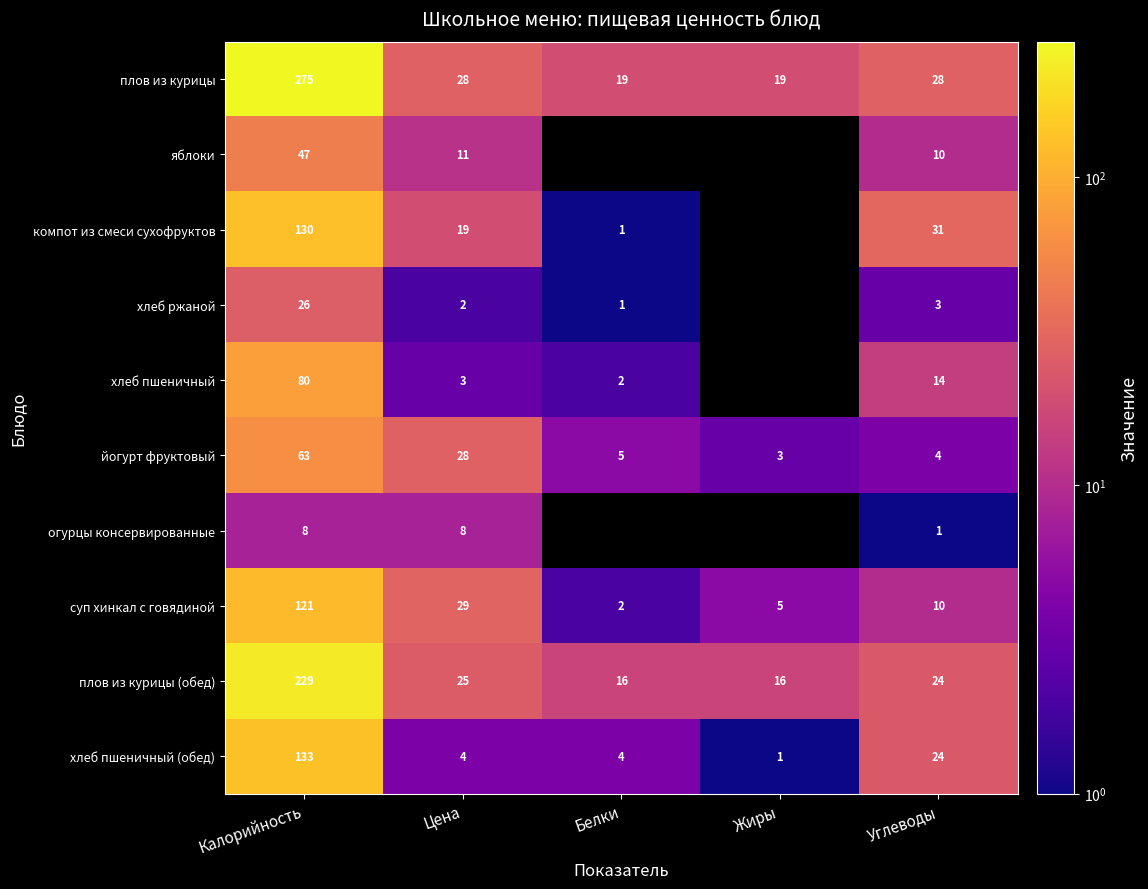

Where does the йогурт фруктовый series first go above 5?

Калорийность